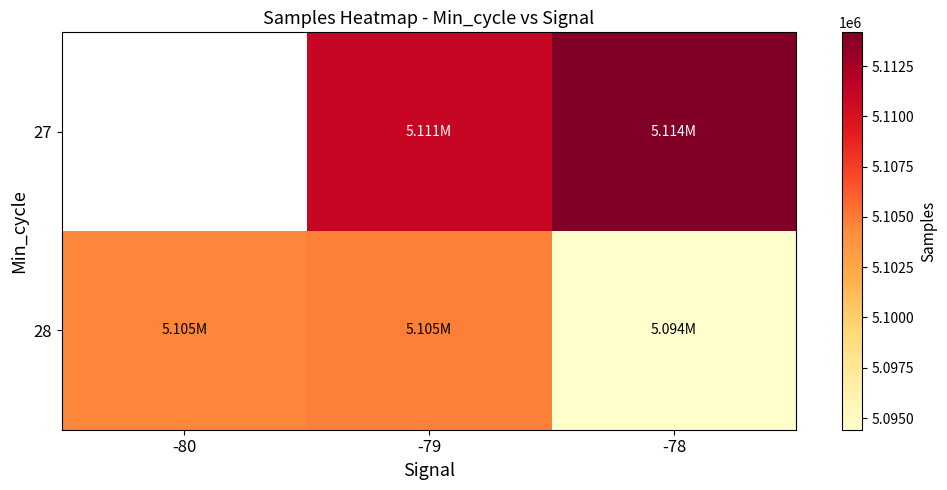

Is it true that 28 equals 1252031.4 at -78?

False